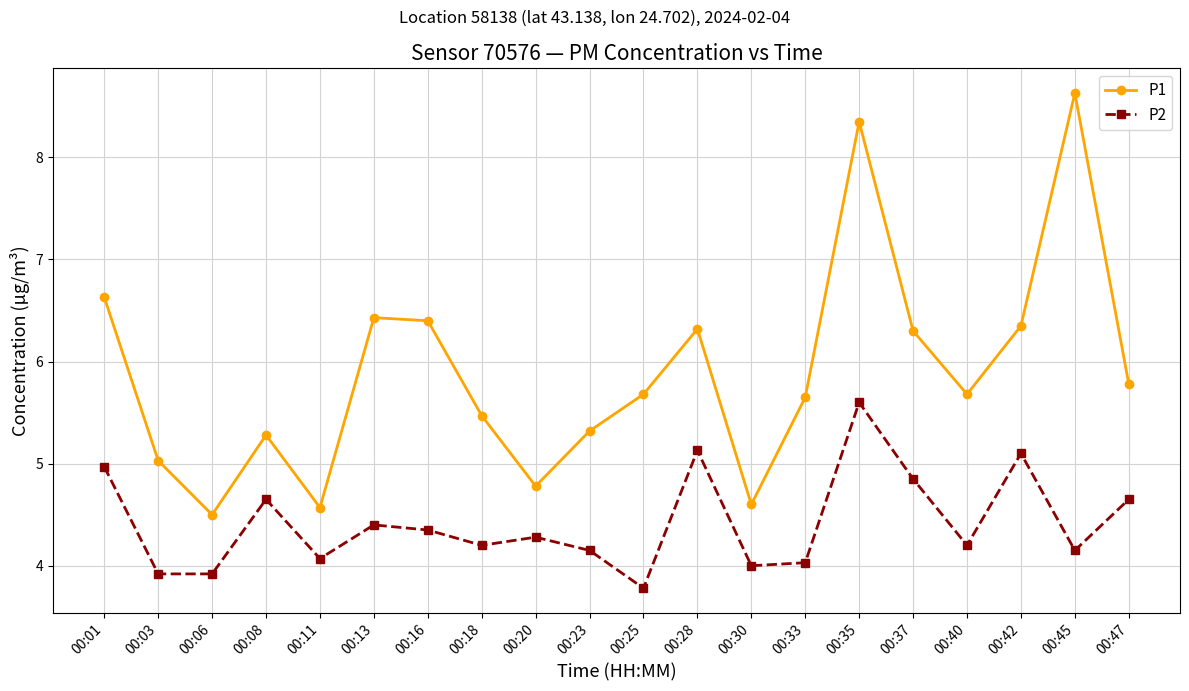

What is the spread (max minus min) of values at 00:28?

1.2